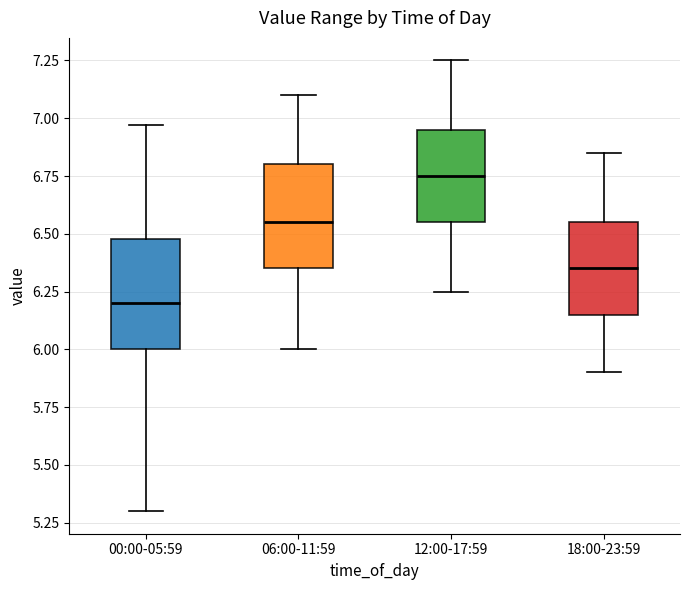

Reading left to right, read every box against the y-axis: the position of its median line, the range the box covers, and the ends of its whiskers. The values are not printed on the chart, so give them approximately, as read against the axis.

00:00-05:59: median 6.20, box 6.00 to 6.50, whiskers 5.30 to 6.95
06:00-11:59: median 6.55, box 6.35 to 6.80, whiskers 6.00 to 7.10
12:00-17:59: median 6.75, box 6.55 to 6.95, whiskers 6.25 to 7.25
18:00-23:59: median 6.35, box 6.15 to 6.55, whiskers 5.90 to 6.85